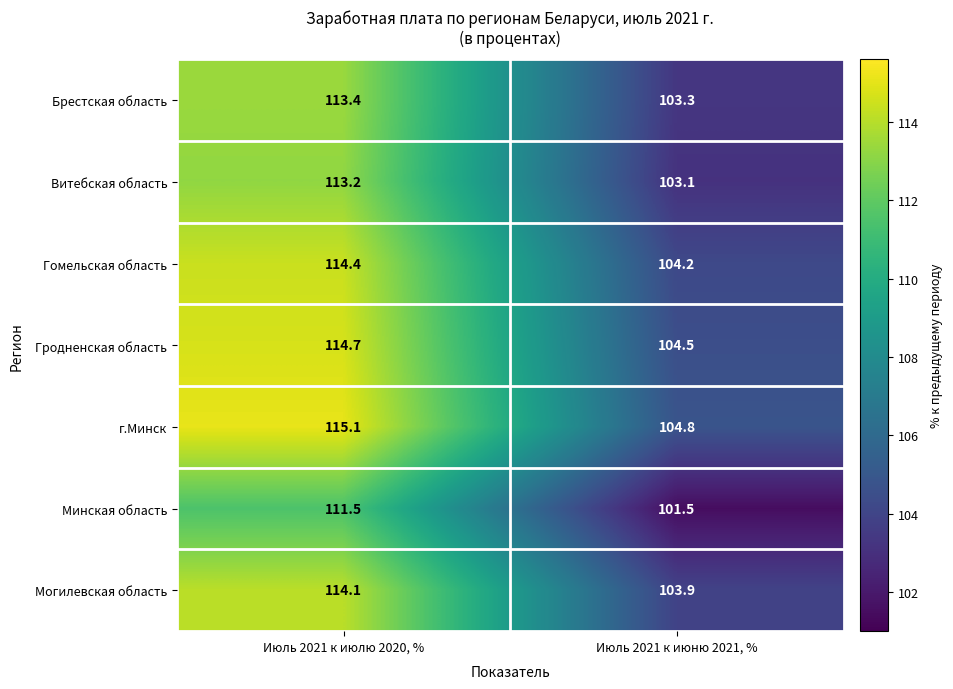

Is it true that Витебская область equals 143.5 at Июль 2021 к июню 2021, %?

False